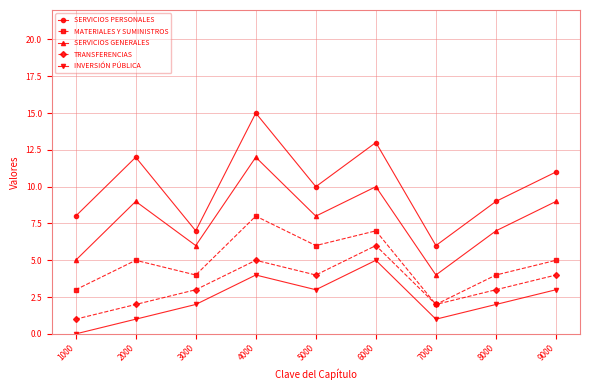

Does the chart have visible grid lines?

Yes